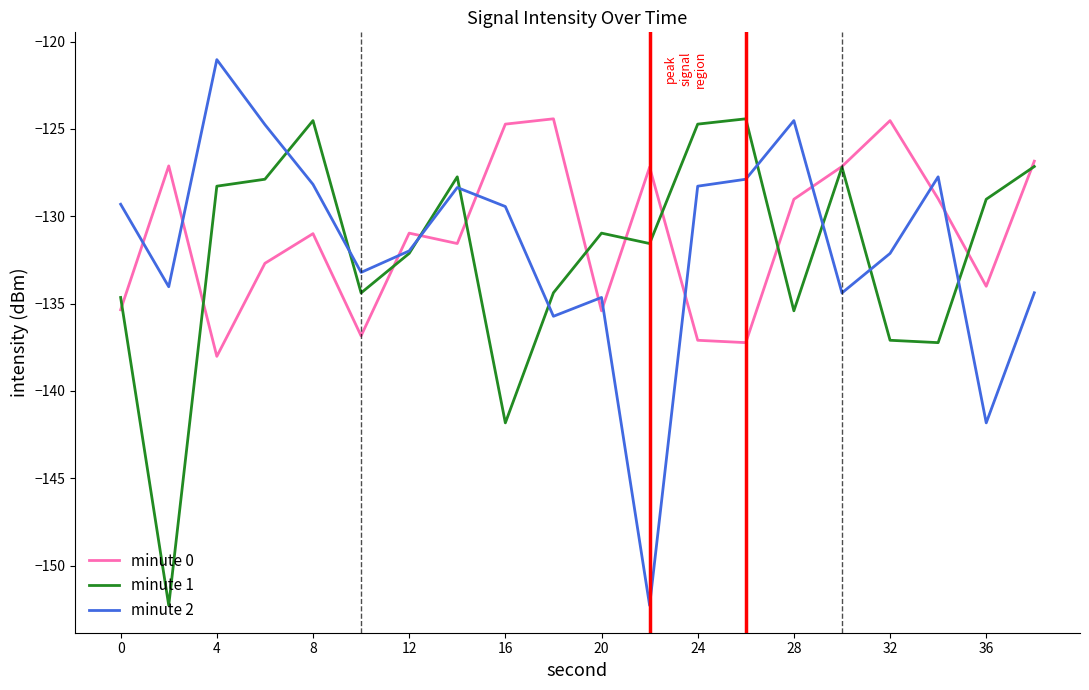

Which series has the widest spread of values?

minute 2